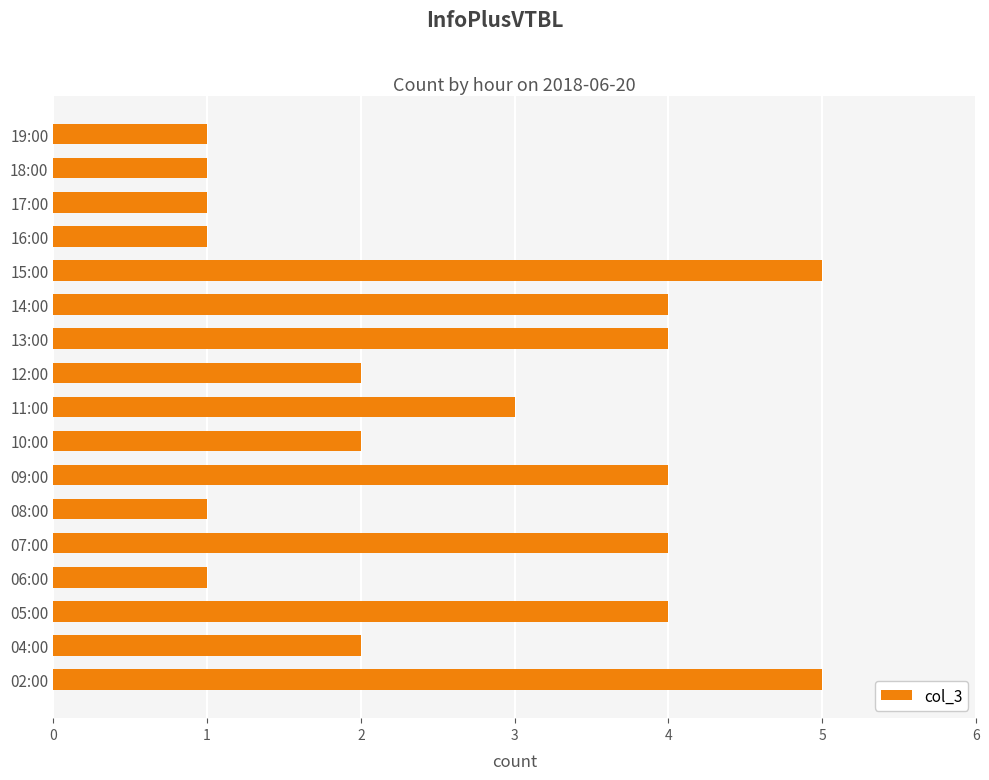

What is the difference between the maximum and minimum values?

4